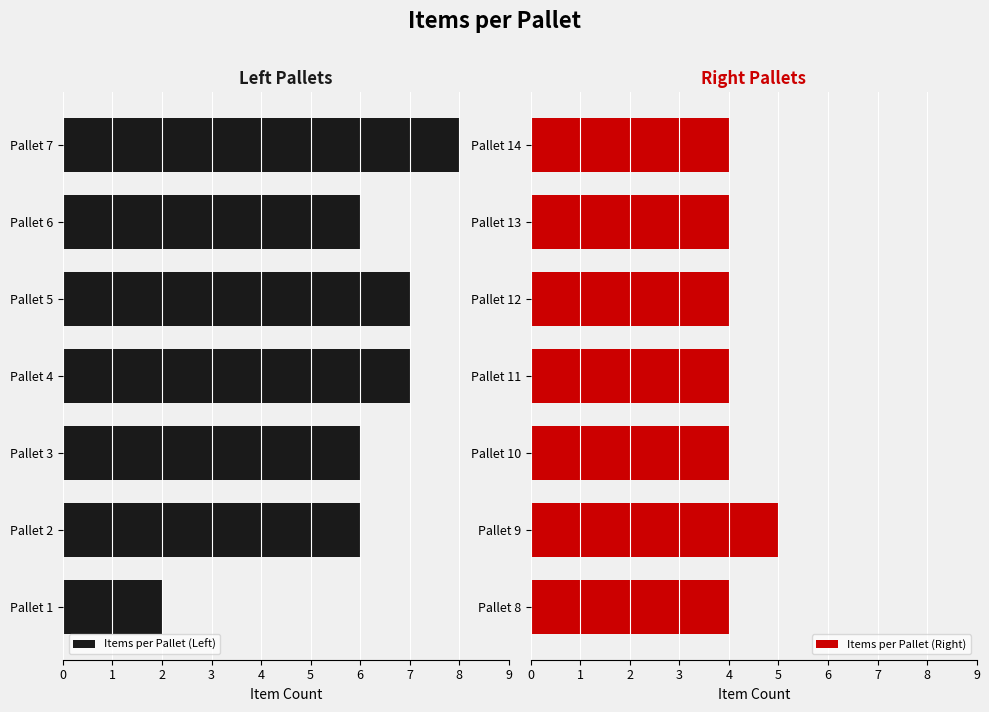

List the labels in order of Items per Pallet (Right) value, largest first.

1, 0, 2, 3, 4, 5, 6